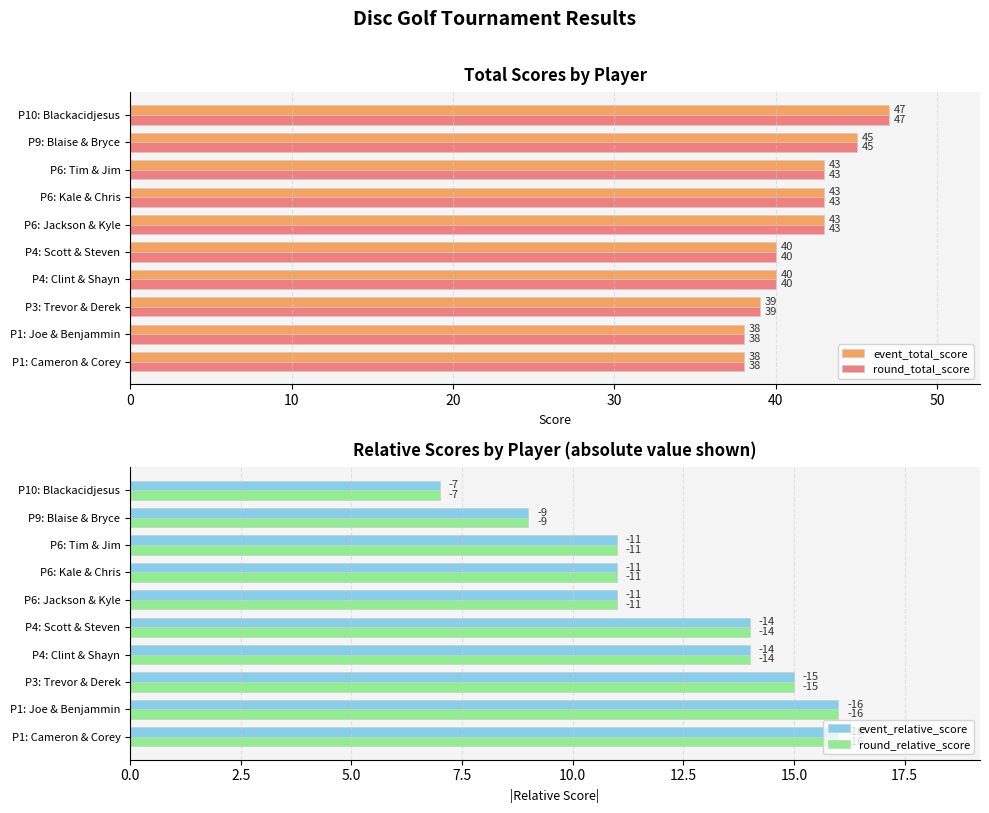

Count the event_total_score values in the range 39 to 43.

6